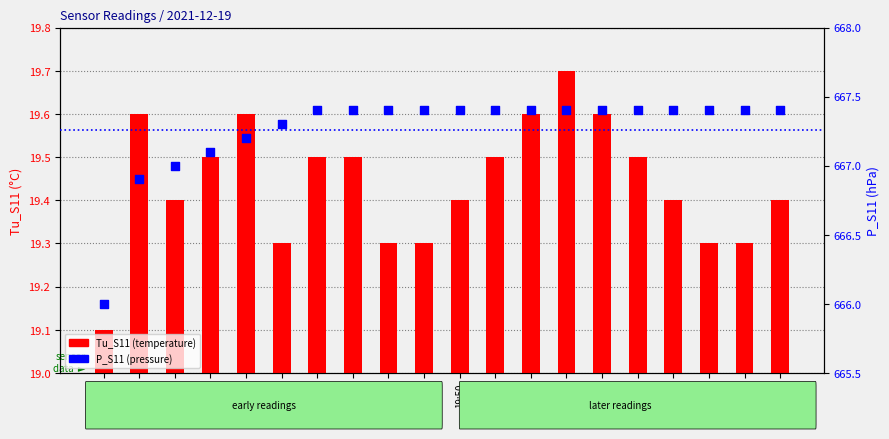

What is the total value across all series at 19:50?

686.8